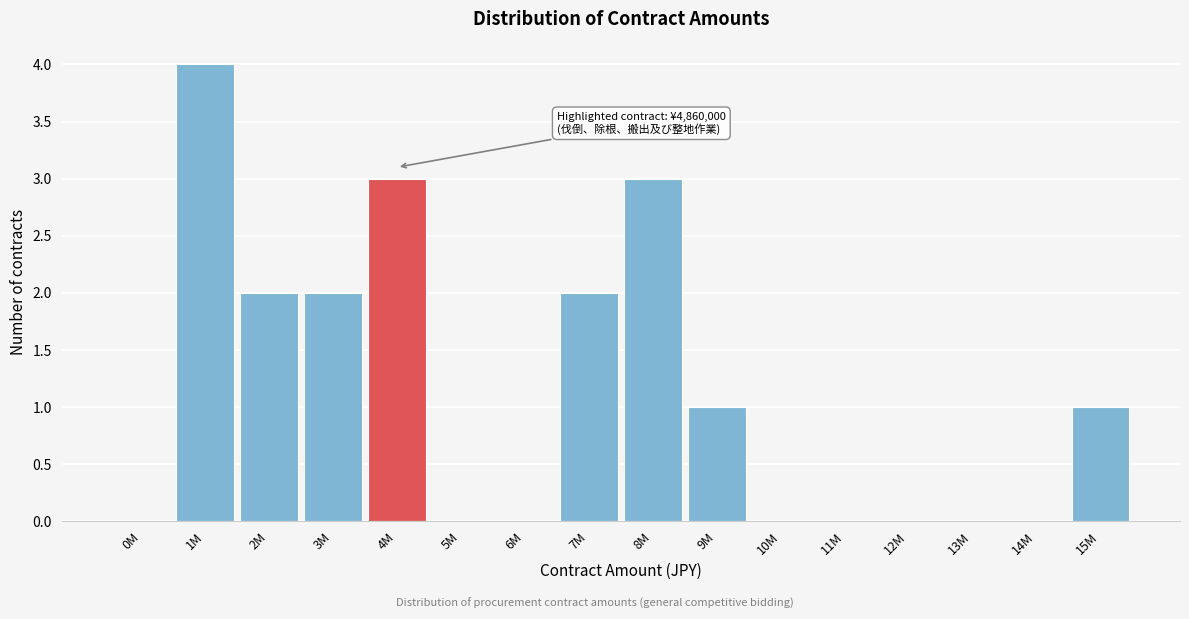

Reading left to right, extract all data points from this chart.

0M=0	1M=4	2M=2	3M=2	4M=3	5M=0	6M=0	7M=2	8M=3	9M=1	10M=0	11M=0	12M=0	13M=0	14M=0	15M=1